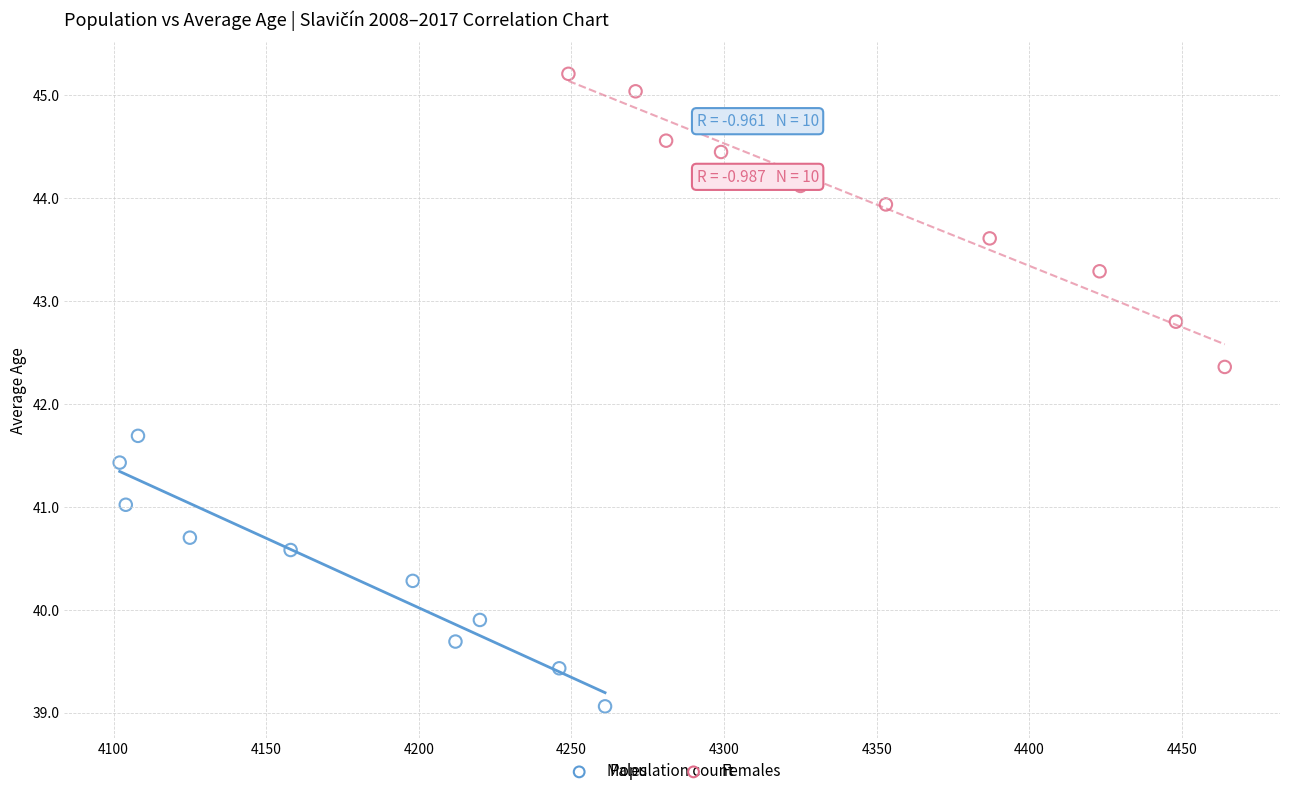

Which series contains the highest Y value?

Females